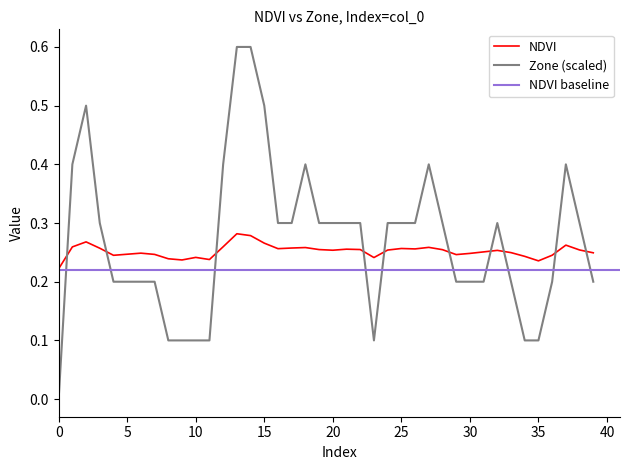

What is the lowest value of the NDVI series?

0.2